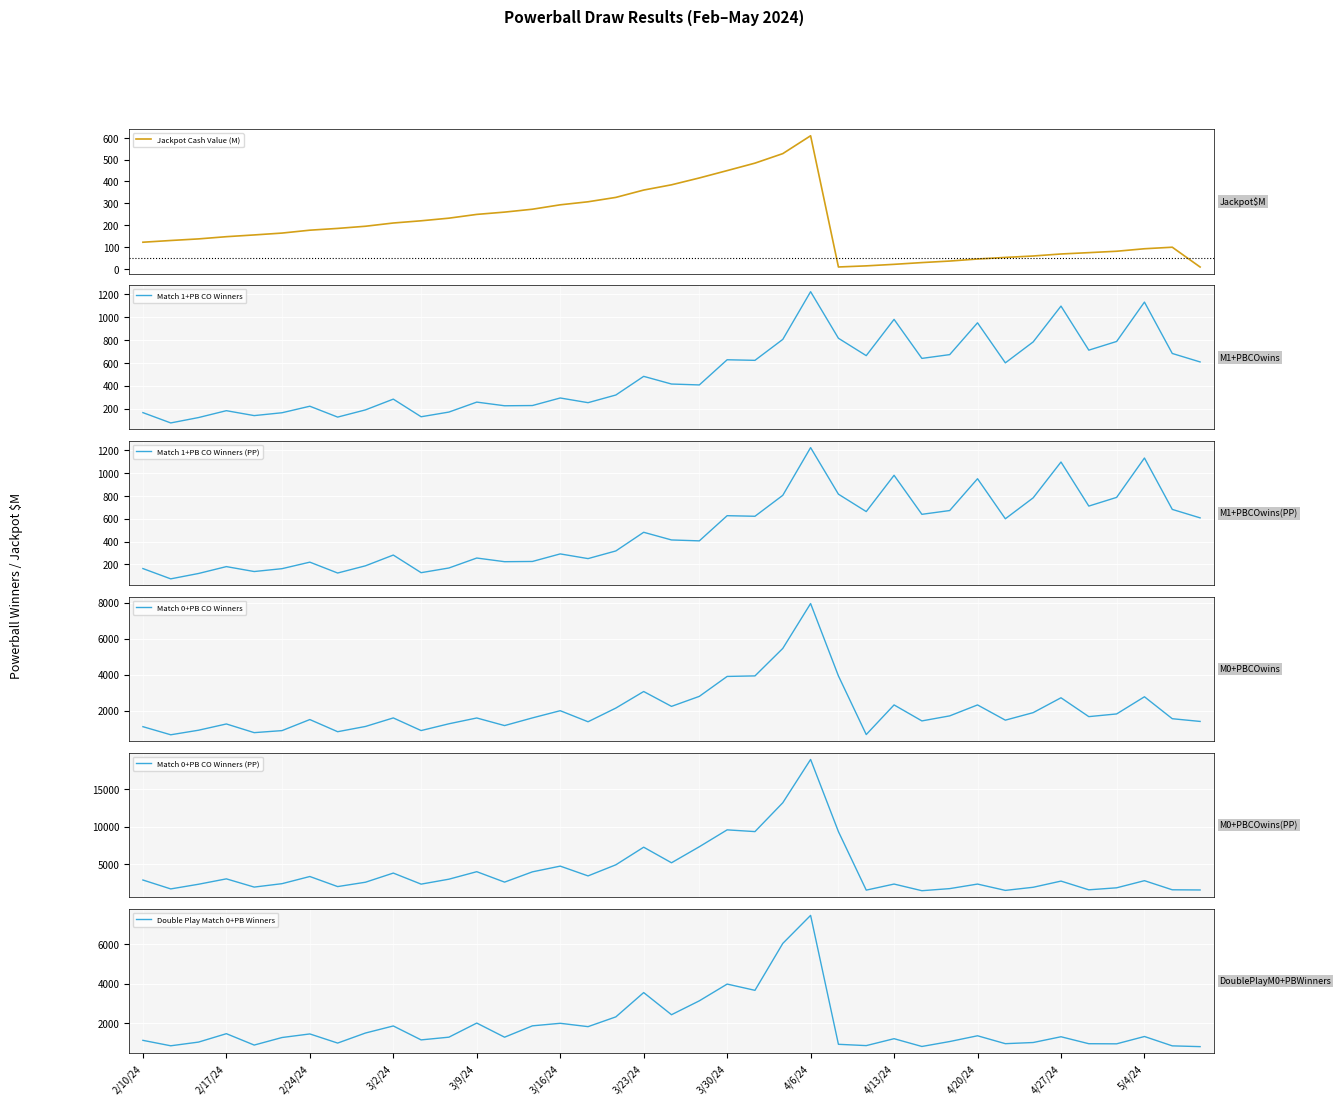

What is the minimum value for Match 1+PB CO Winners?

74